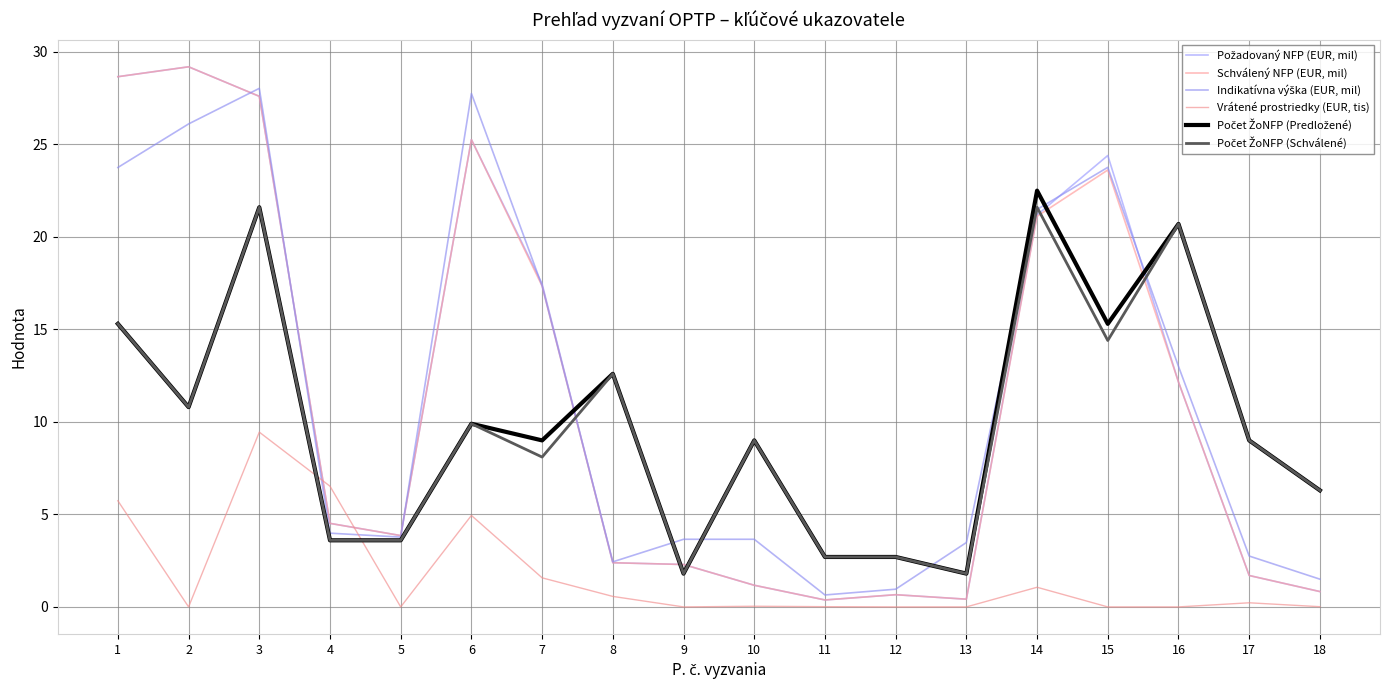

What is the spread (max minus min) of values at 11?

2.7